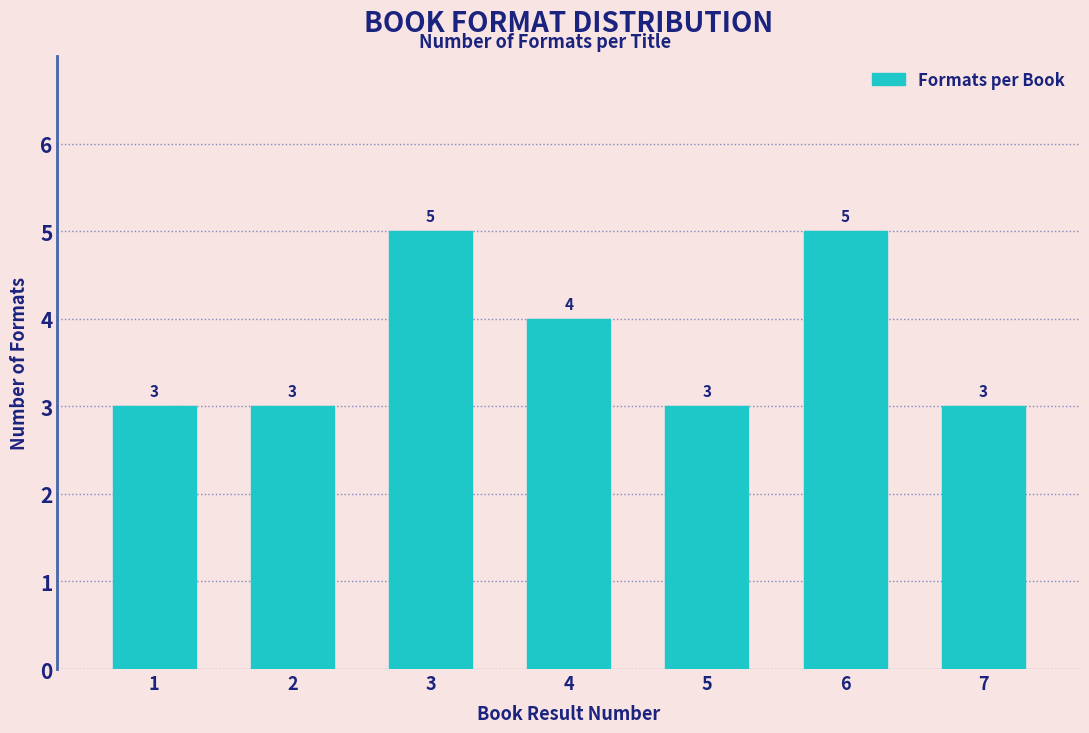

Reading left to right, what are all the values shown in this chart?

3	3	5	4	3	5	3